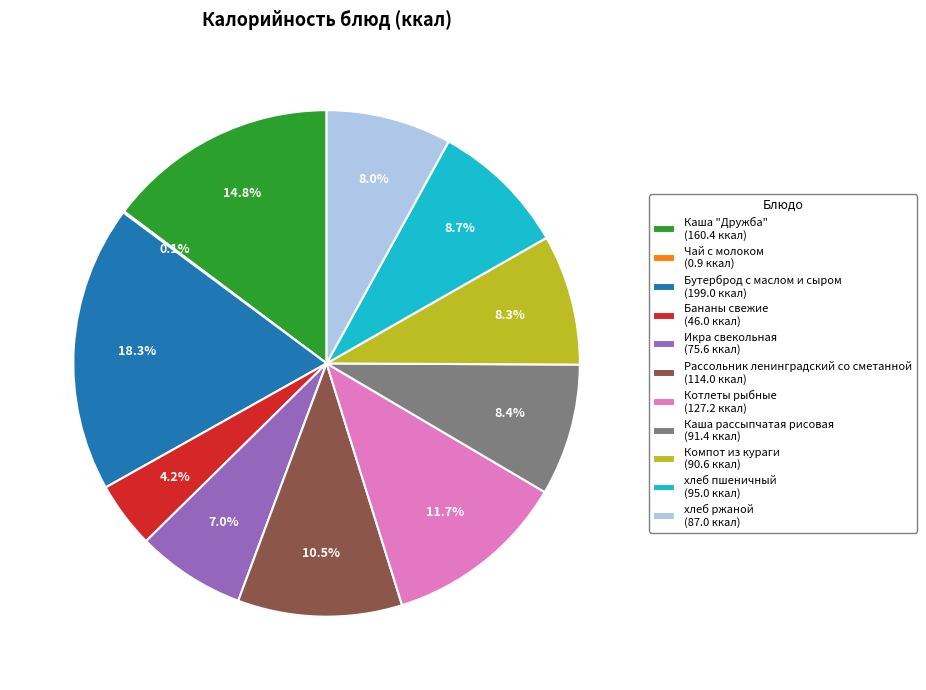

Combined, what portion of the pie is Котлеты рыбные (127.2 ккал) and Икра свекольная (75.6 ккал)?

18.7%